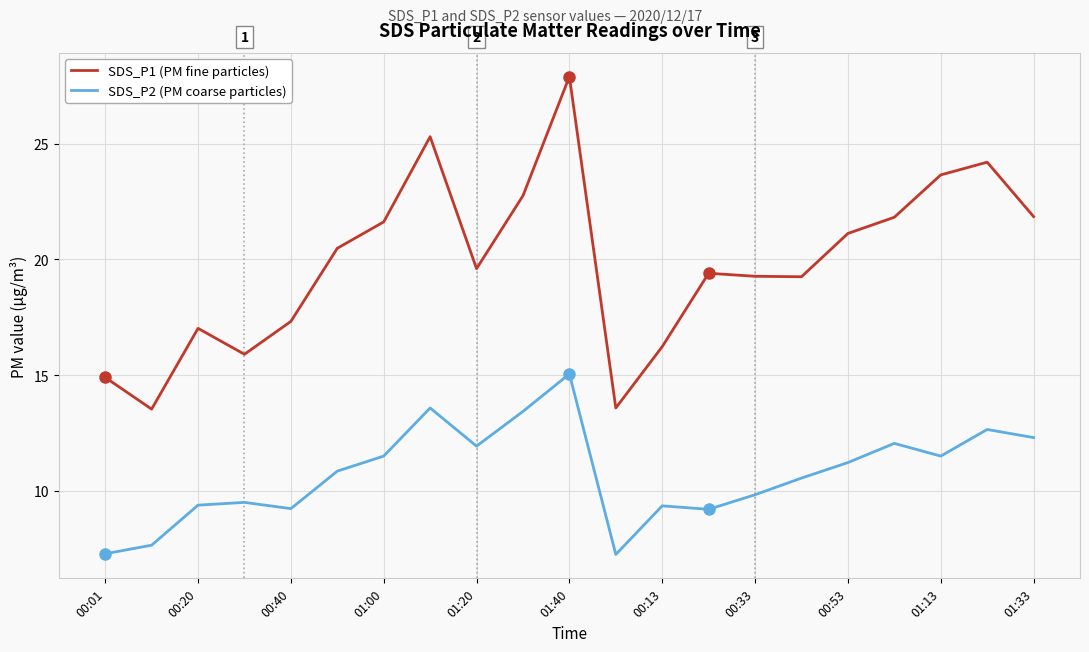

What is the difference between the maximum and minimum values in the SDS_P2 (PM coarse particles) series?

7.8